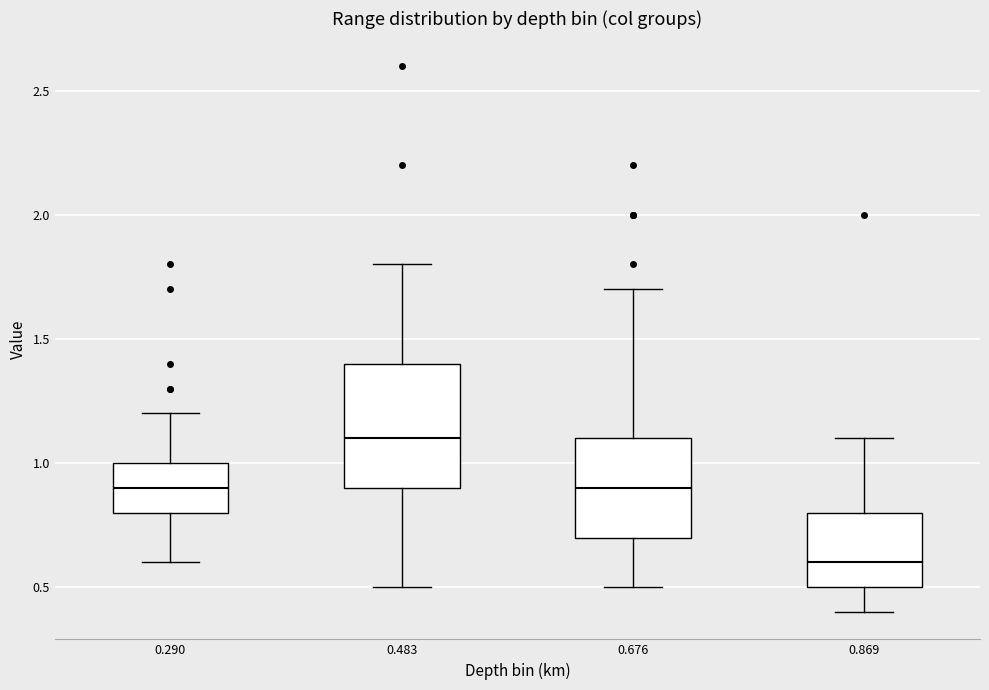

Which box has the lowest median line?

0.869